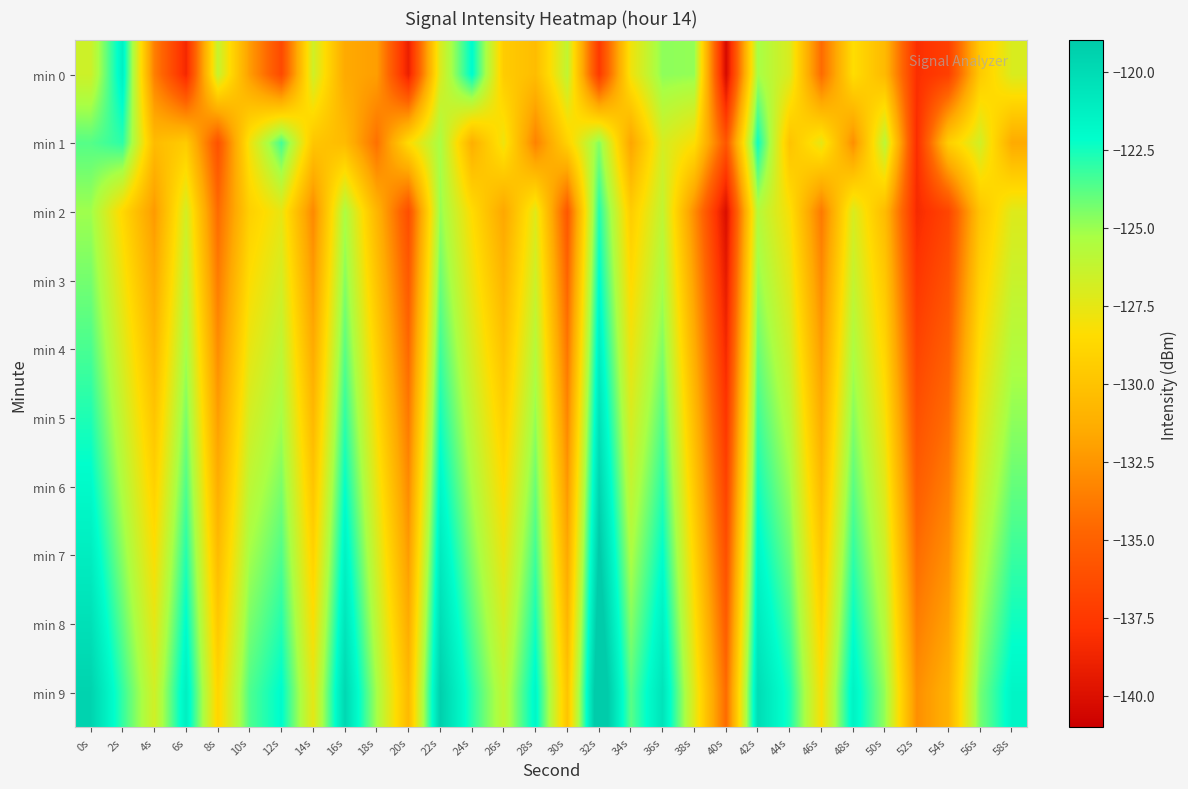

Reading left to right, what are all the values shown in this chart?

min 0: 0s=-126.6	2s=-121.3	4s=-133.5	6s=-138.5	8s=-126.3	10s=-132.1	12s=-136.5	14s=-126.6	16s=-131.6	18s=-132.1	20s=-139.0	22s=-127.1	24s=-122.0	26s=-129.5	28s=-130.4	30s=-126.1	32s=-137.5	34s=-127.9	36s=-124.8	38s=-124.9	40s=-140.4	42s=-125.2	44s=-127.0	46s=-134.5	48s=-128.4	50s=-130.6	52s=-138.1	54s=-137.0	56s=-129.6	58s=-127.0
min 1: 0s=-123.7	2s=-123.0	4s=-130.5	6s=-129.5	8s=-135.9	10s=-127.9	12s=-123.4	14s=-129.8	16s=-130.5	18s=-134.2	20s=-128.5	22s=-125.3	24s=-131.2	26s=-127.8	28s=-133.4	30s=-129.1	32s=-124.6	34s=-131.8	36s=-126.9	38s=-128.3	40s=-135.7	42s=-122.4	44s=-130.0	46s=-127.5	48s=-132.8	50s=-125.9	52s=-138.2	54s=-129.3	56s=-126.7	58s=-131.5
min 2: 0s=-125.1	2s=-128.7	4s=-132.3	6s=-126.8	8s=-134.5	10s=-129.2	12s=-127.6	14s=-133.1	16s=-125.4	18s=-130.8	20s=-136.2	22s=-124.9	24s=-128.5	26s=-131.7	28s=-127.3	30s=-135.6	32s=-122.8	34s=-129.4	36s=-126.1	38s=-132.9	40s=-140.1	42s=-125.7	44s=-128.2	46s=-133.8	48s=-127.0	50s=-130.5	52s=-138.4	54s=-136.7	56s=-129.9	58s=-127.2
min 3: 0s=-124.3	2s=-127.9	4s=-131.5	6s=-126.0	8s=-133.7	10s=-128.4	12s=-126.8	14s=-132.3	16s=-124.6	18s=-130.0	20s=-135.4	22s=-124.1	24s=-127.7	26s=-130.9	28s=-126.5	30s=-134.8	32s=-122.0	34s=-128.6	36s=-125.3	38s=-132.1	40s=-139.3	42s=-124.9	44s=-127.4	46s=-133.0	48s=-126.2	50s=-129.7	52s=-137.6	54s=-135.9	56s=-129.1	58s=-126.4
min 4: 0s=-123.5	2s=-127.1	4s=-130.7	6s=-125.2	8s=-132.9	10s=-127.6	12s=-126.0	14s=-131.5	16s=-123.8	18s=-129.2	20s=-134.6	22s=-123.3	24s=-126.9	26s=-130.1	28s=-125.7	30s=-134.0	32s=-121.2	34s=-127.8	36s=-124.5	38s=-131.3	40s=-138.5	42s=-124.1	44s=-126.6	46s=-132.2	48s=-125.4	50s=-128.9	52s=-136.8	54s=-135.1	56s=-128.3	58s=-125.6
min 5: 0s=-122.7	2s=-126.3	4s=-129.9	6s=-124.4	8s=-132.1	10s=-126.8	12s=-125.2	14s=-130.7	16s=-123.0	18s=-128.4	20s=-133.8	22s=-122.5	24s=-126.1	26s=-129.3	28s=-124.9	30s=-133.2	32s=-120.4	34s=-127.0	36s=-123.7	38s=-130.5	40s=-137.7	42s=-123.3	44s=-125.8	46s=-131.4	48s=-124.6	50s=-128.1	52s=-136.0	54s=-134.3	56s=-127.5	58s=-124.8
min 6: 0s=-121.9	2s=-125.5	4s=-129.1	6s=-123.6	8s=-131.3	10s=-126.0	12s=-124.4	14s=-129.9	16s=-122.2	18s=-127.6	20s=-133.0	22s=-121.7	24s=-125.3	26s=-128.5	28s=-124.1	30s=-132.4	32s=-119.6	34s=-126.2	36s=-122.9	38s=-129.7	40s=-136.9	42s=-122.5	44s=-125.0	46s=-130.6	48s=-123.8	50s=-127.3	52s=-135.2	54s=-133.5	56s=-126.7	58s=-124.0
min 7: 0s=-121.1	2s=-124.7	4s=-128.3	6s=-122.8	8s=-130.5	10s=-125.2	12s=-123.6	14s=-129.1	16s=-121.4	18s=-126.8	20s=-132.2	22s=-120.9	24s=-124.5	26s=-127.7	28s=-123.3	30s=-131.6	32s=-118.8	34s=-125.4	36s=-122.1	38s=-128.9	40s=-136.1	42s=-121.7	44s=-124.2	46s=-129.8	48s=-123.0	50s=-126.5	52s=-134.4	54s=-132.7	56s=-125.9	58s=-123.2
min 8: 0s=-120.3	2s=-123.9	4s=-127.5	6s=-122.0	8s=-129.7	10s=-124.4	12s=-122.8	14s=-128.3	16s=-120.6	18s=-126.0	20s=-131.4	22s=-120.1	24s=-123.7	26s=-126.9	28s=-122.5	30s=-130.8	32s=-118.0	34s=-124.6	36s=-121.3	38s=-128.1	40s=-135.3	42s=-120.9	44s=-123.4	46s=-129.0	48s=-122.2	50s=-125.7	52s=-133.6	54s=-131.9	56s=-125.1	58s=-122.4
min 9: 0s=-119.5	2s=-123.1	4s=-126.7	6s=-121.2	8s=-128.9	10s=-123.6	12s=-122.0	14s=-127.5	16s=-119.8	18s=-125.2	20s=-130.6	22s=-119.3	24s=-122.9	26s=-126.1	28s=-121.7	30s=-130.0	32s=-117.2	34s=-123.8	36s=-120.5	38s=-127.3	40s=-134.5	42s=-120.1	44s=-122.6	46s=-128.2	48s=-121.4	50s=-124.9	52s=-132.8	54s=-131.1	56s=-124.3	58s=-121.6